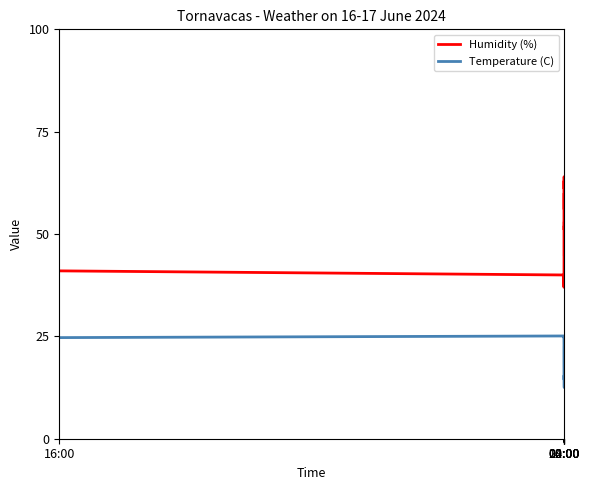

Which series has the widest spread of values?

Humidity (%)